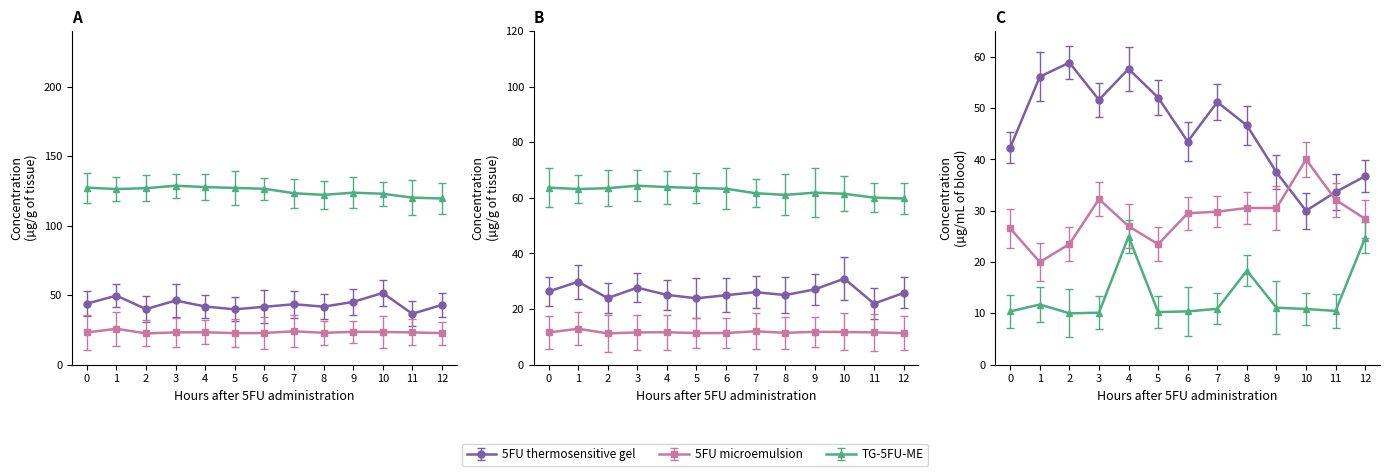

Between 08:00 and 00:00, which is larger?

00:00